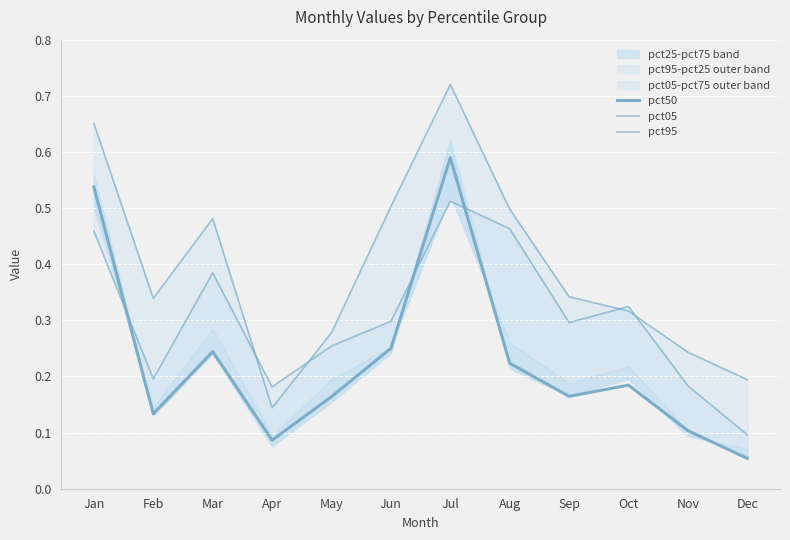

Where is the first local maximum for pct95?

Mar